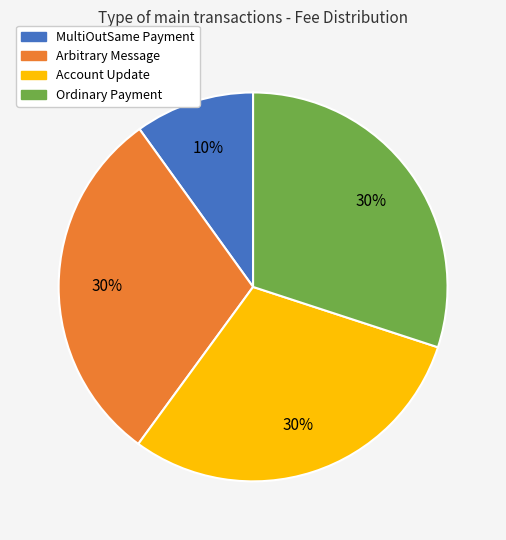

Is the sum of Ordinary Payment and MultiOutSame Payment greater than half?

No